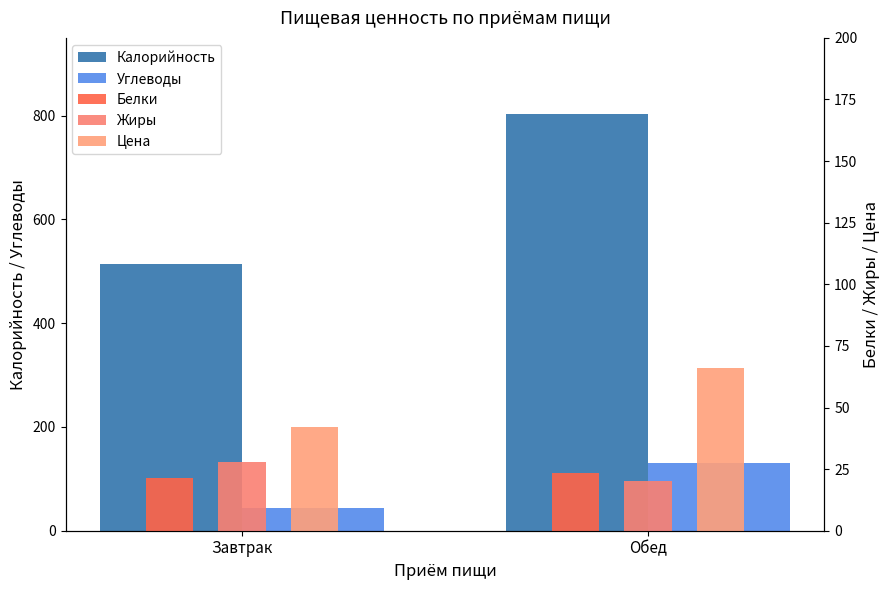

What is the difference between the maximum and minimum values in the Калорийность series?

288.8